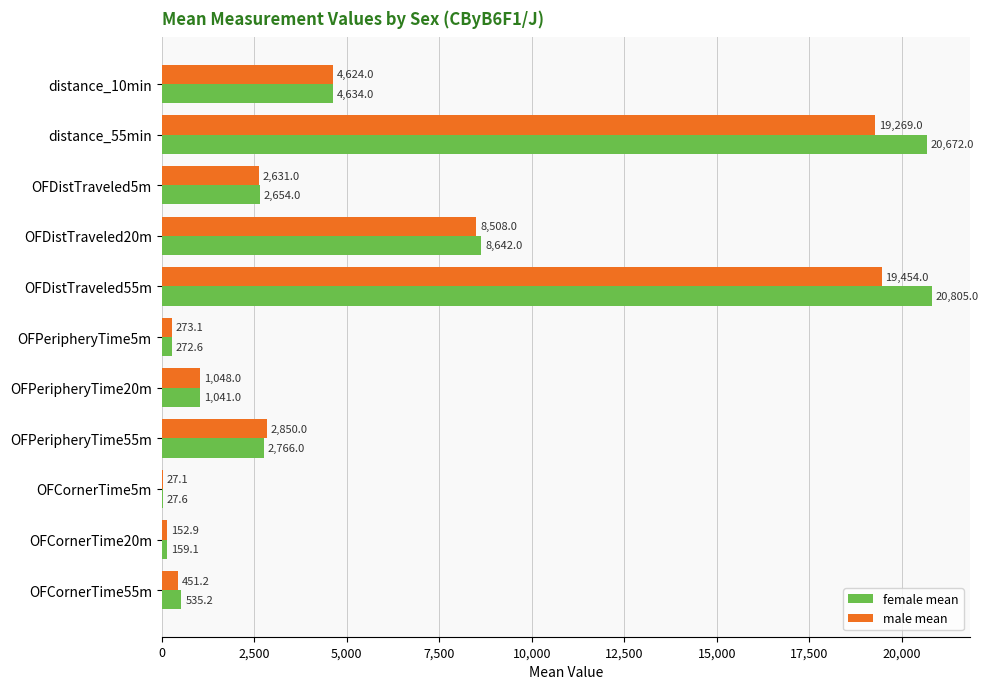

What is the greatest value displayed?

20805.0